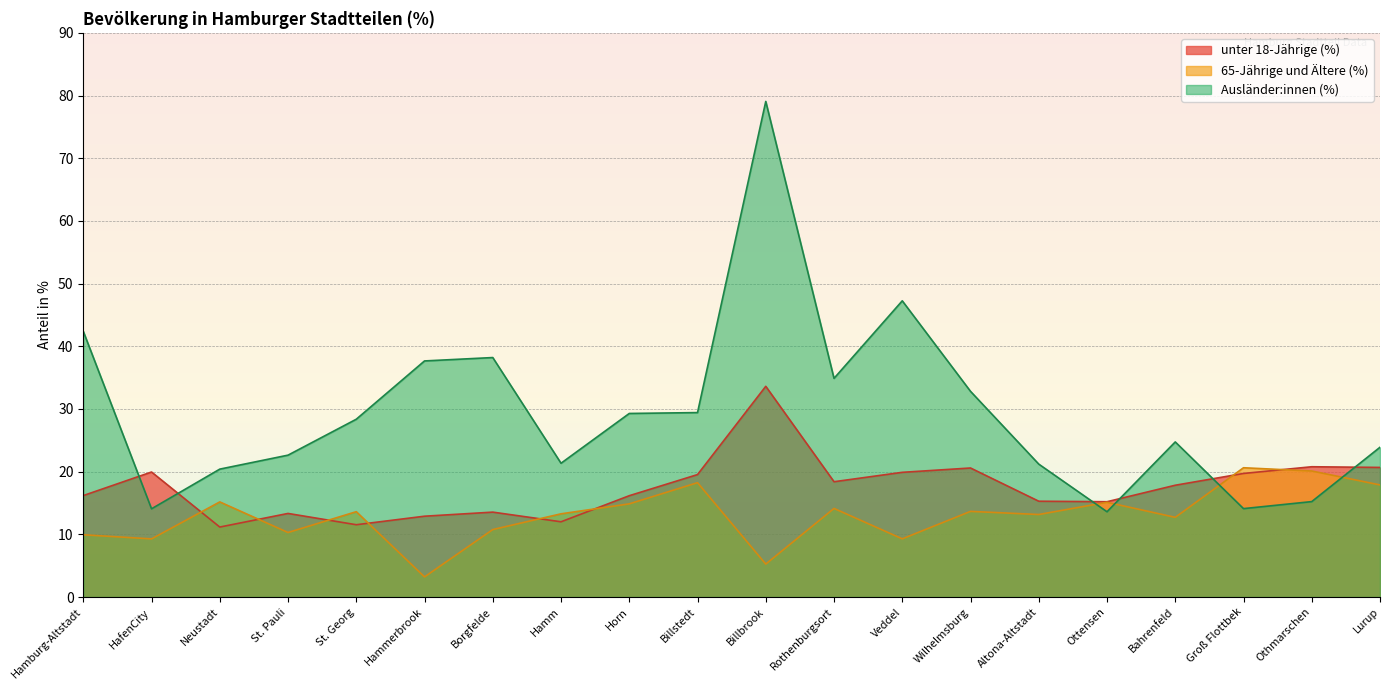

What is the minimum value for 65-Jährige und Ältere (%)?

3.2